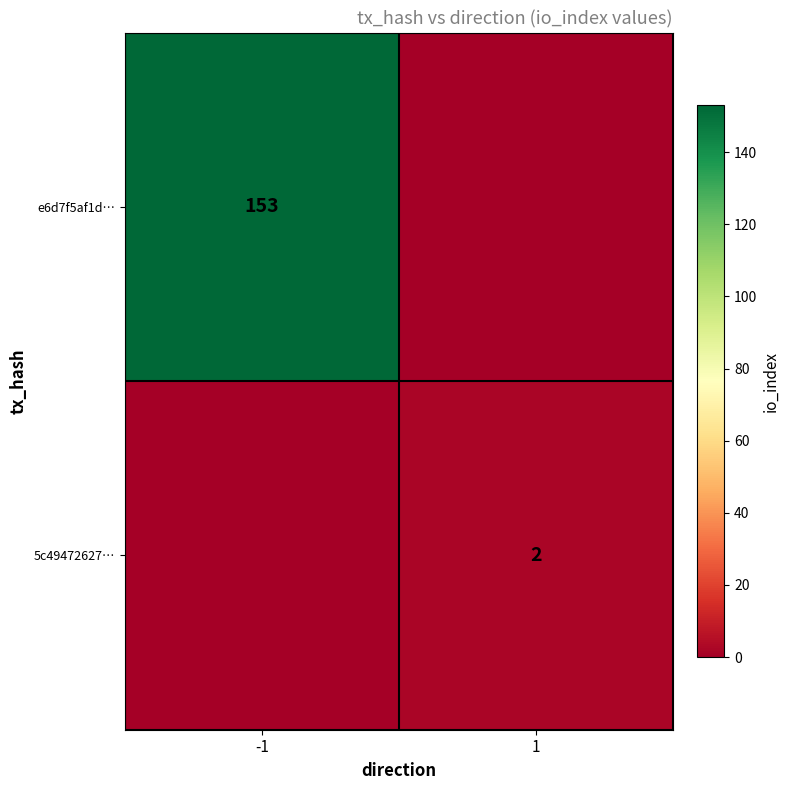

The 5c49472627… series shows 1 at 1. True or false?

False